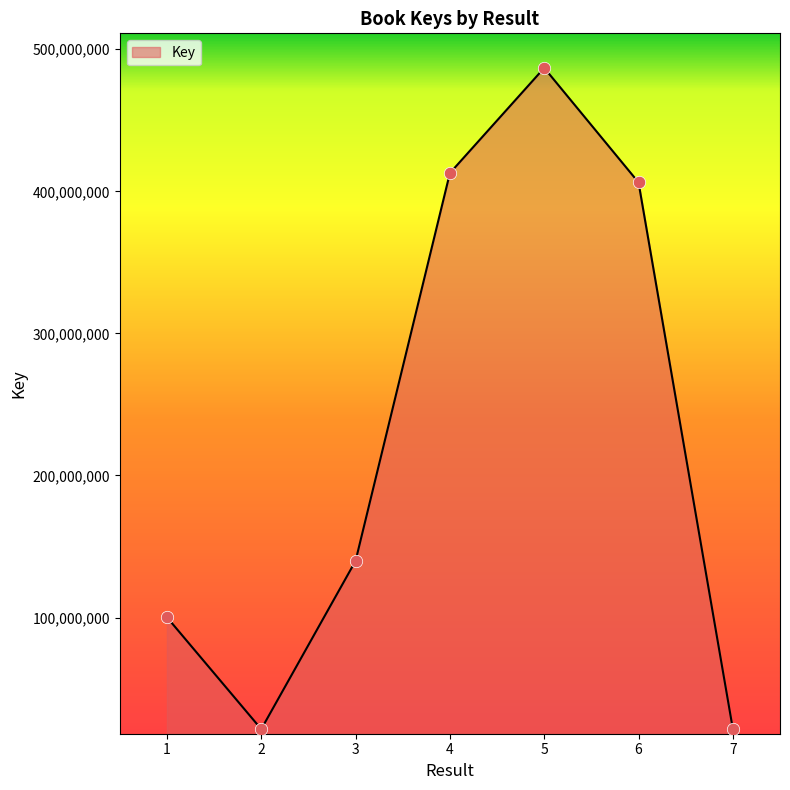

What is the ratio of the value at 3 to the value at 5?

0.3